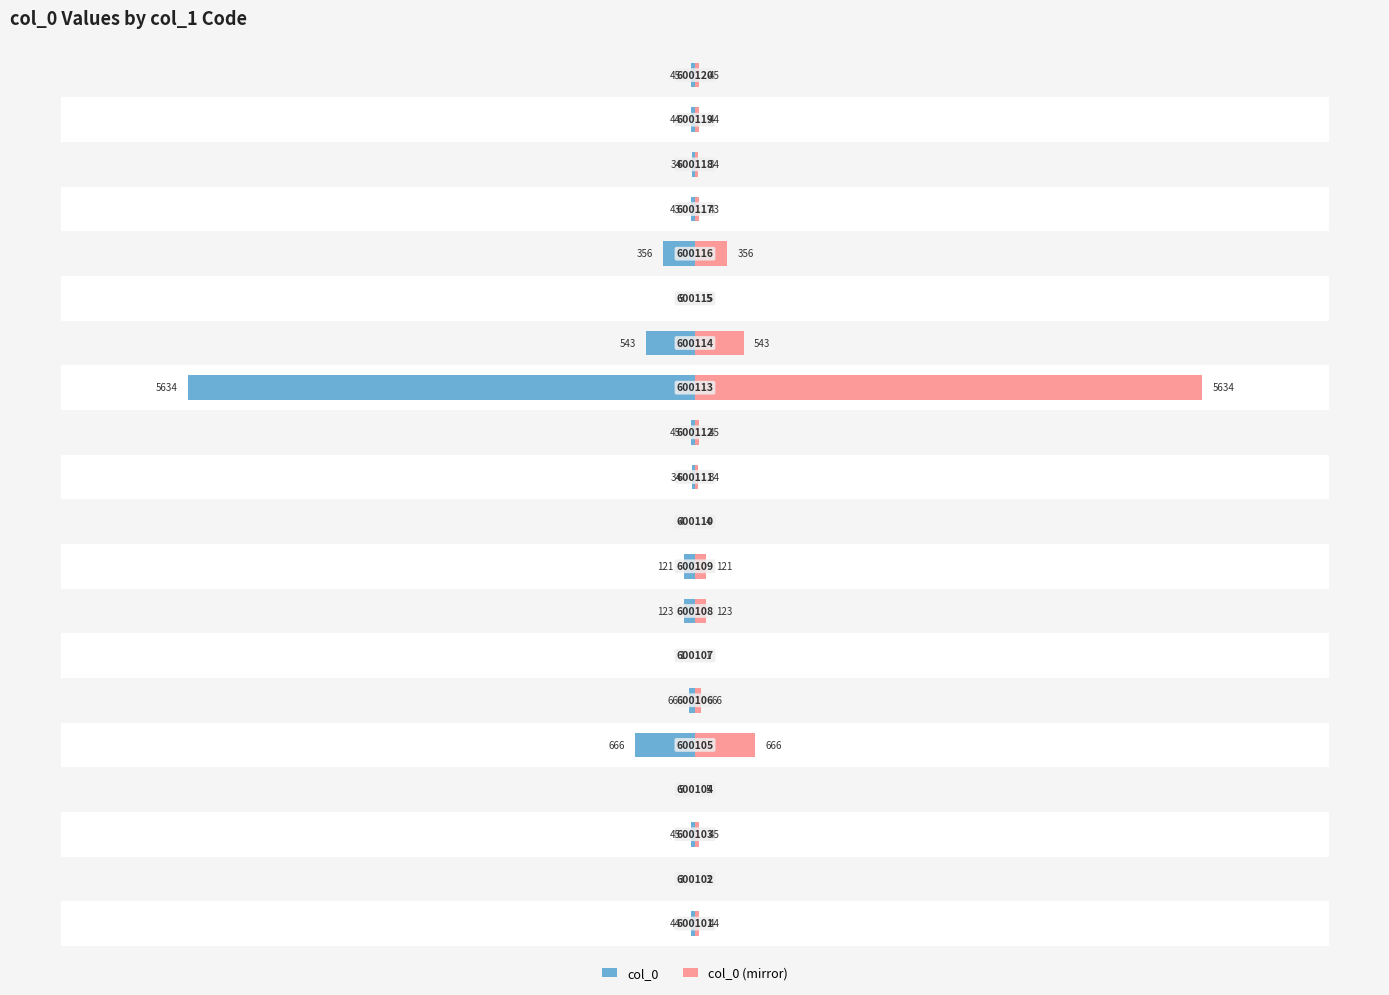

Are the bars horizontal?

Yes